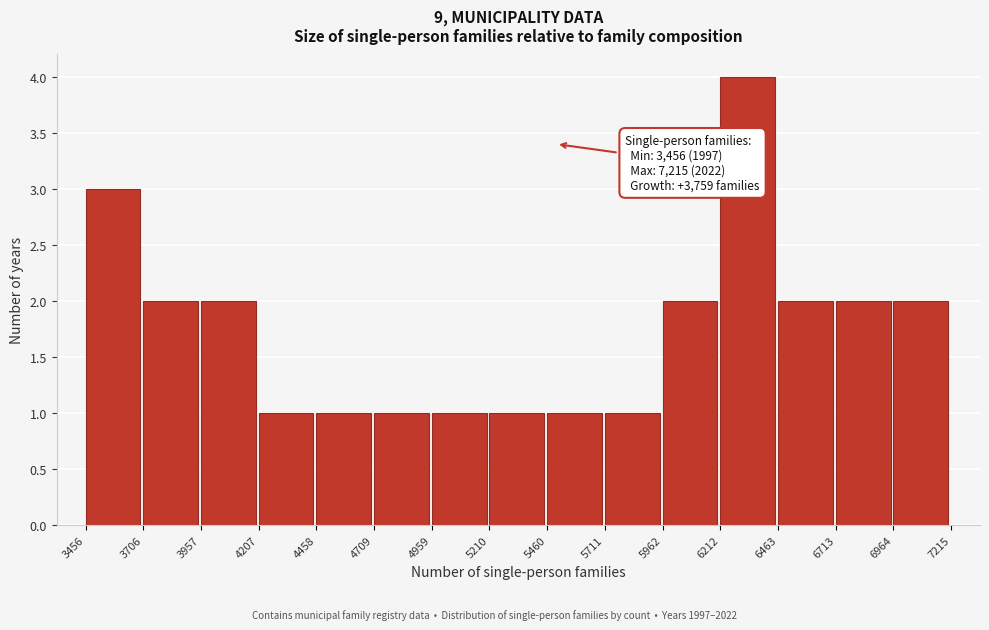

Over which range of the x-axis is the bar tallest?

6212 to 6463